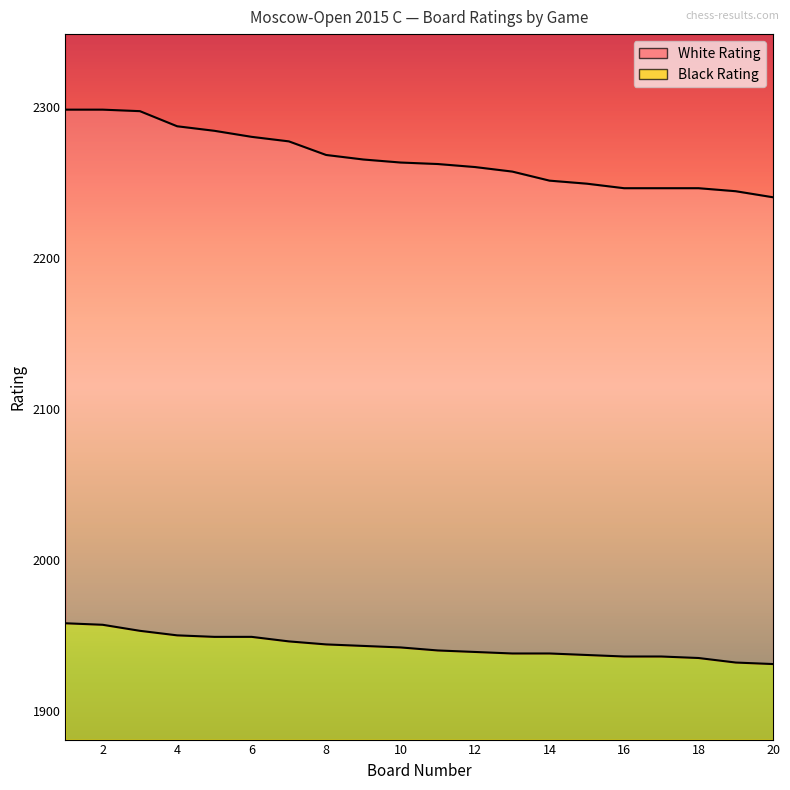

Does the chart have visible grid lines?

No